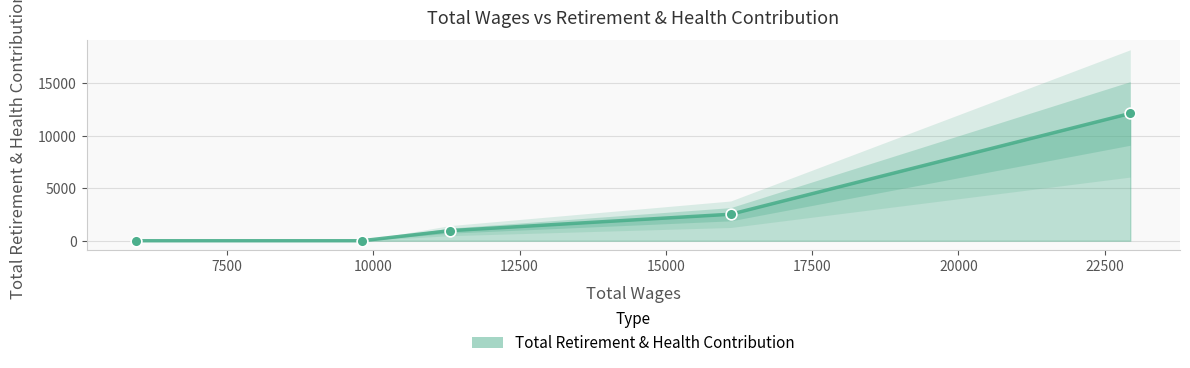

What is the change in value from 11305.0 to 9806.0?

-958